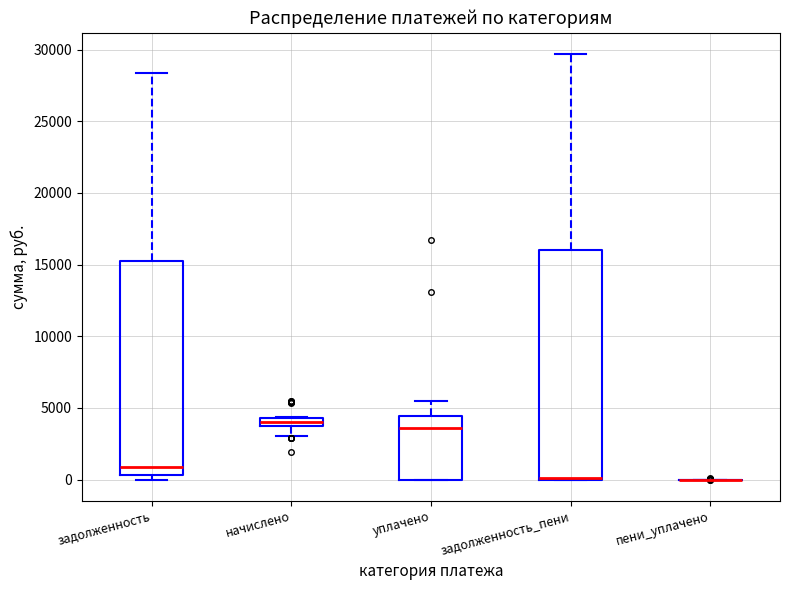

Where is the lower edge of the box for задолженность_пени on the y-axis? The values are not printed on the chart, so give them approximately, as read against the axis.

0